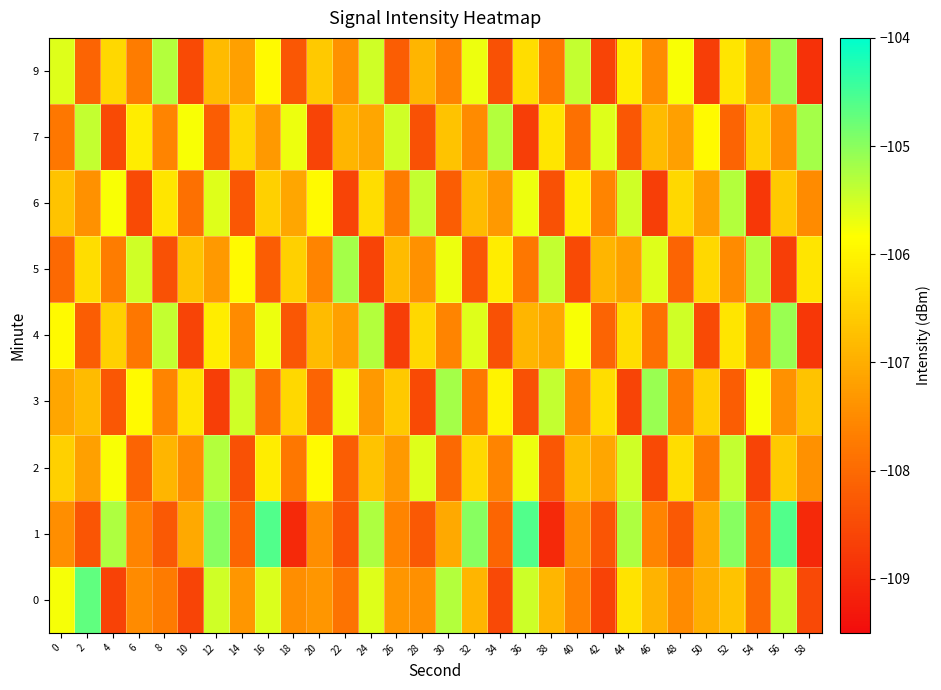

Which series changed the most between 4 and 40?

1